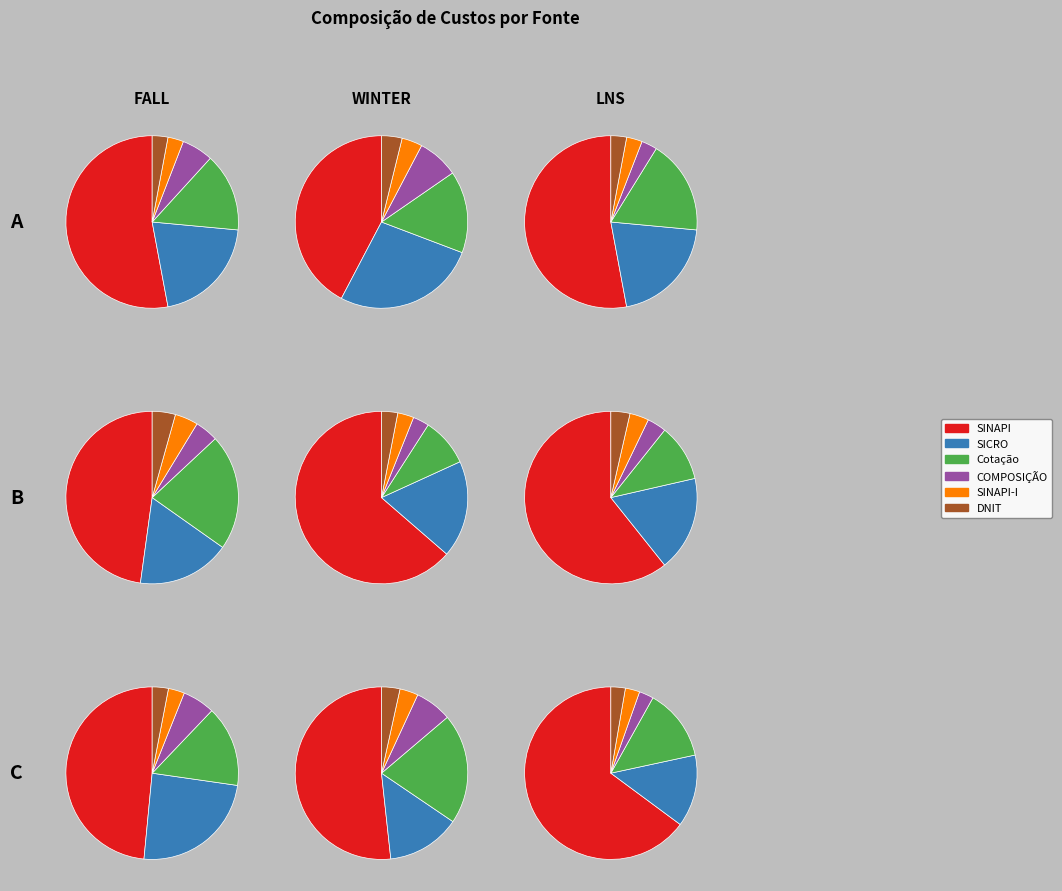

Combined, what portion of the pie is SINAPI-I and Cotação?

18.2%